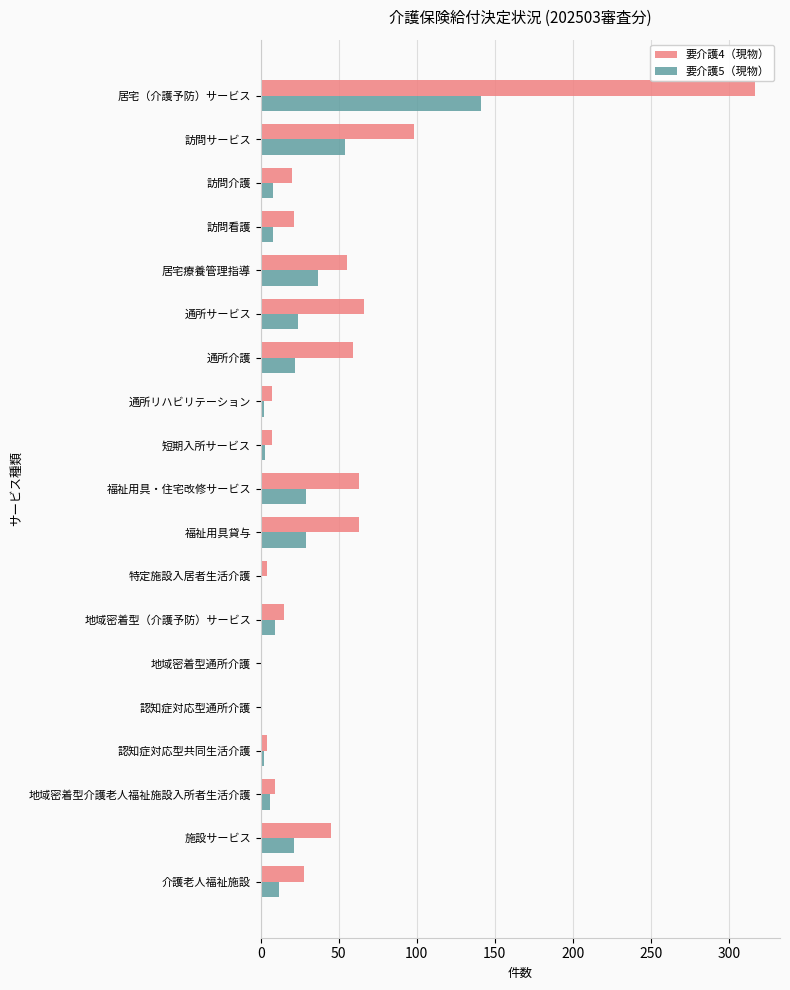

What is the greatest value displayed?

317